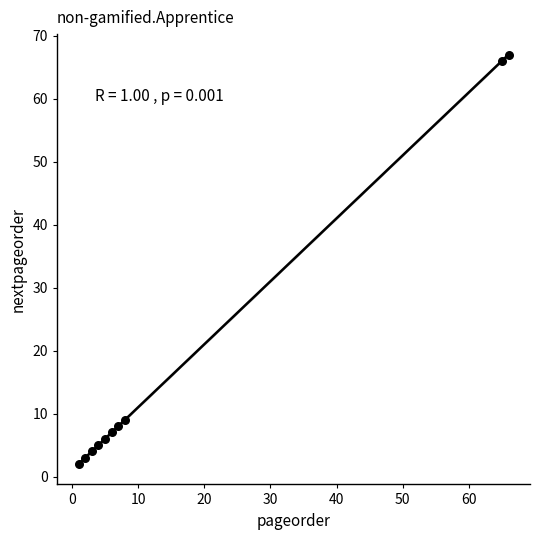

What Y value in the scatter plot is closest to 34?

9